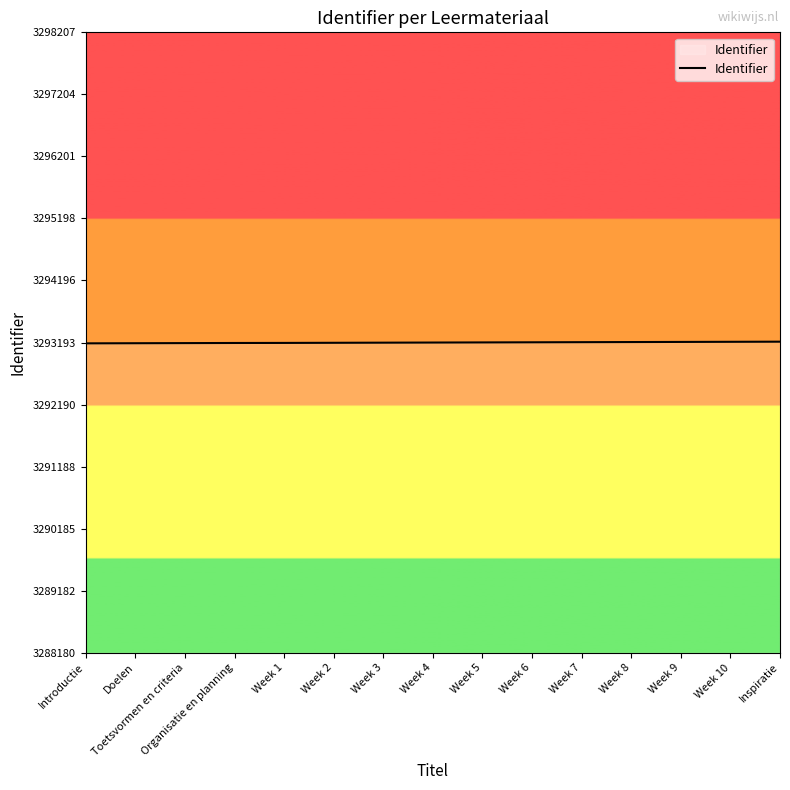

How many values are below 3293193?

7